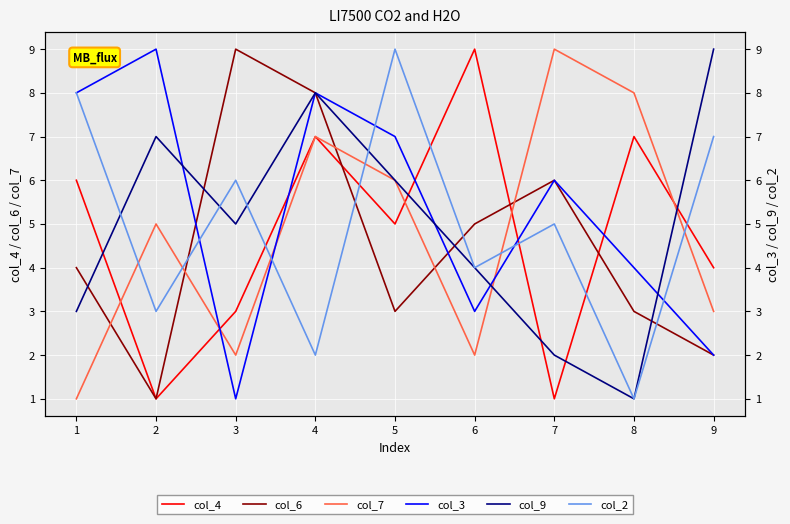

Which series has the largest total across all categories?

col_3